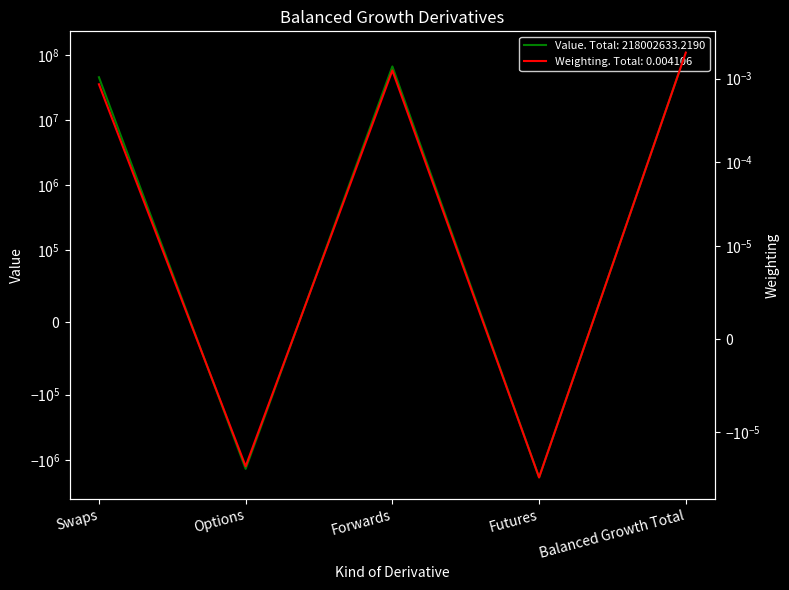

Reading right to left, list all the values displayed in this chart.

Value: Balanced Growth Total=109001316.6	Futures=-1866538.3	Forwards=66696744.7	Options=-1375891.8	Swaps=45547002.0
Weighting: Balanced Growth Total=0.0	Futures=-0.0	Forwards=0.0	Options=-0.0	Swaps=0.0